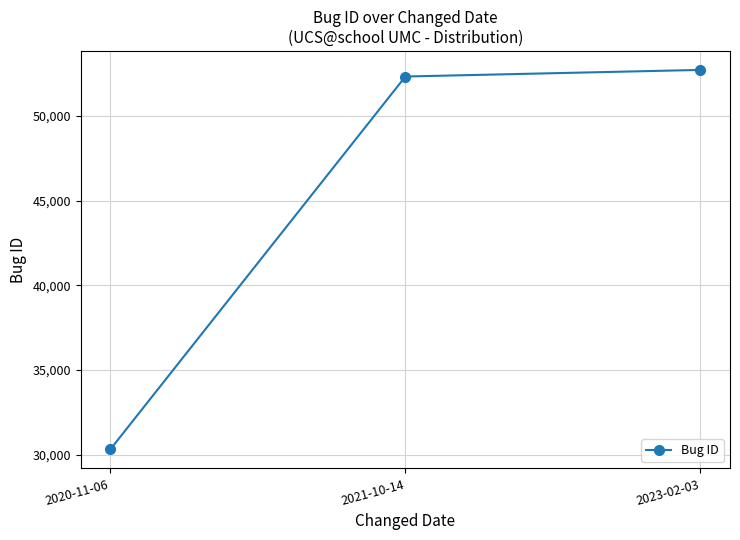

Which has a higher value, 2023-02-03 or 2020-11-06?

2023-02-03